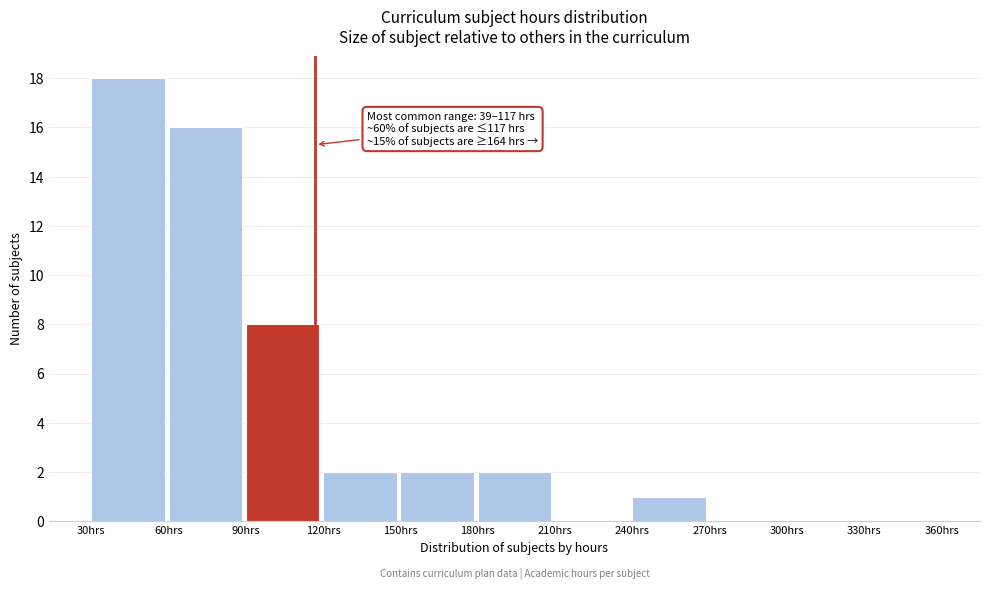

Over which range of the x-axis is the bar tallest?

30 to 60